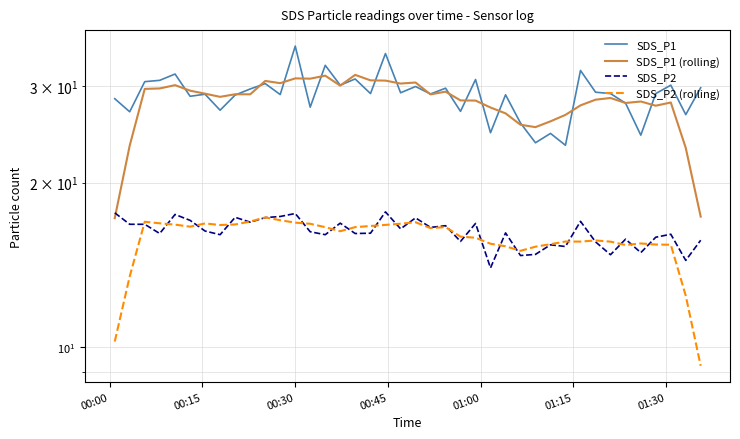

How many data points in SDS_P1 (rolling) are above 29?

19